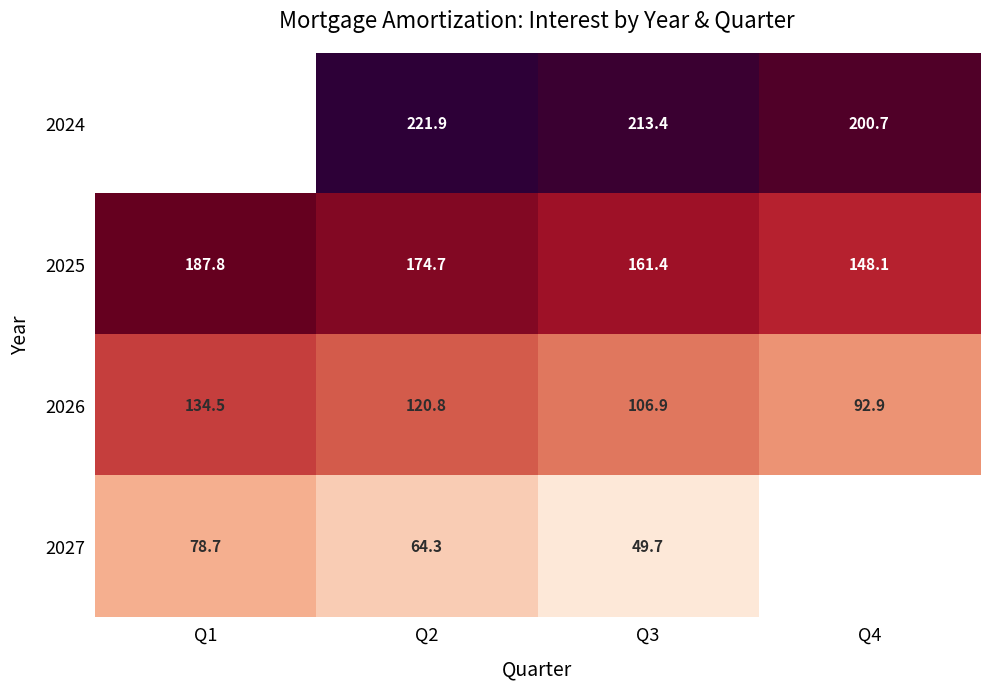

At Q2, list the series in order from smallest to largest.

2027, 2026, 2025, 2024